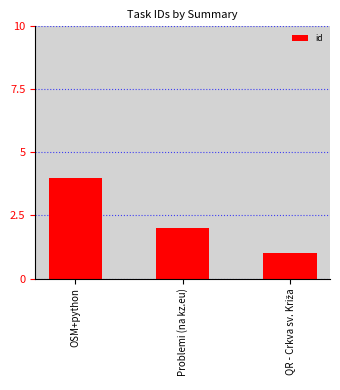

How many distinct data groups are displayed?

1